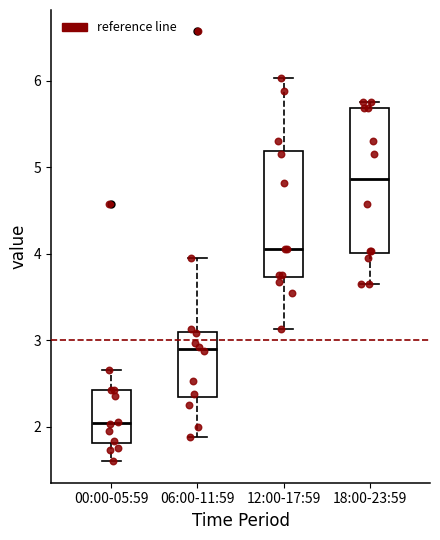

Which box's median line is the lowest?

00:00-05:59